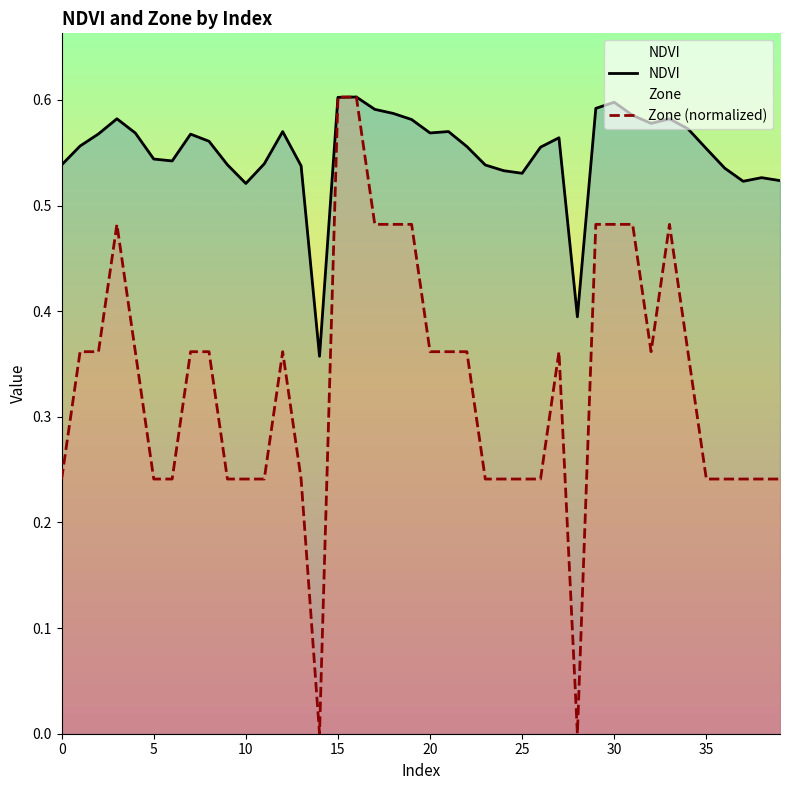

Rank the series by their average value, from lowest to highest.

Zone (normalized), NDVI